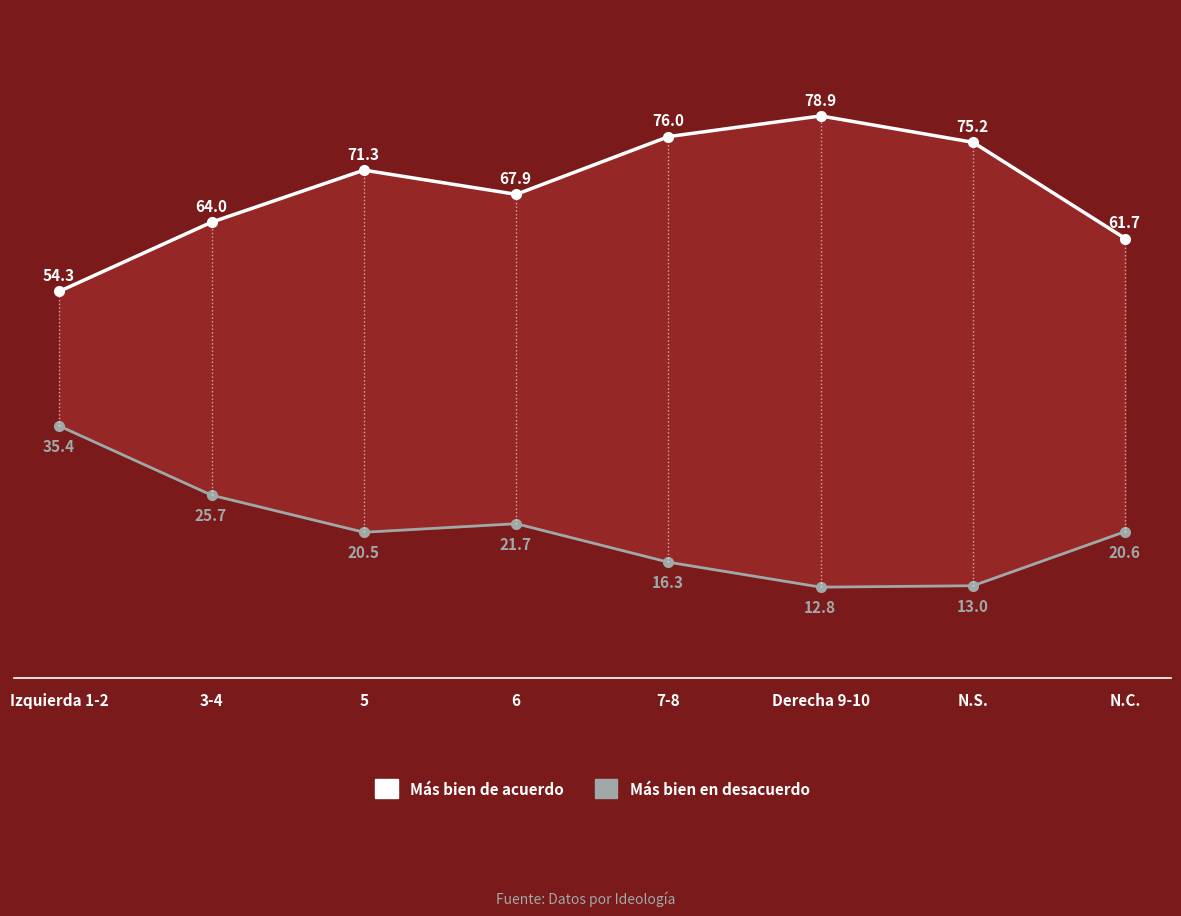

How many interior local peaks does the Más bien en desacuerdo series have?

1